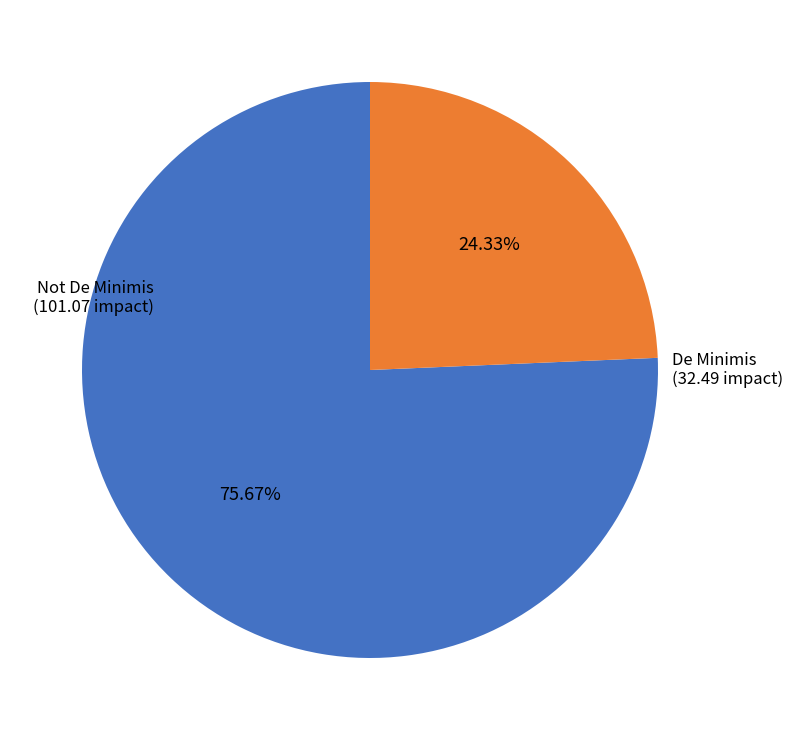

To the nearest percent, what is the average slice percentage?

50%